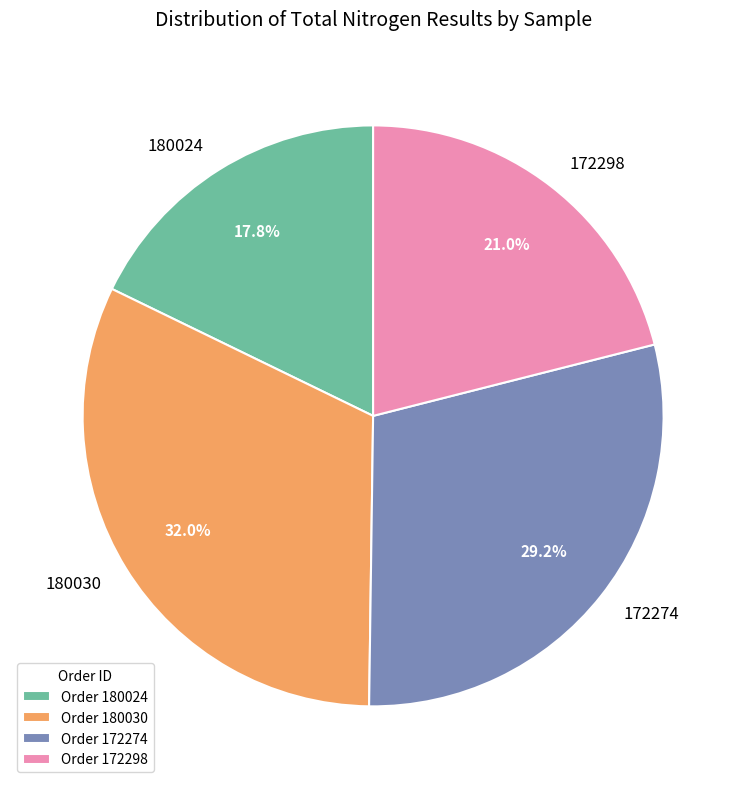

What is the ratio of the value at 180030 to the value at 172298?

1.5